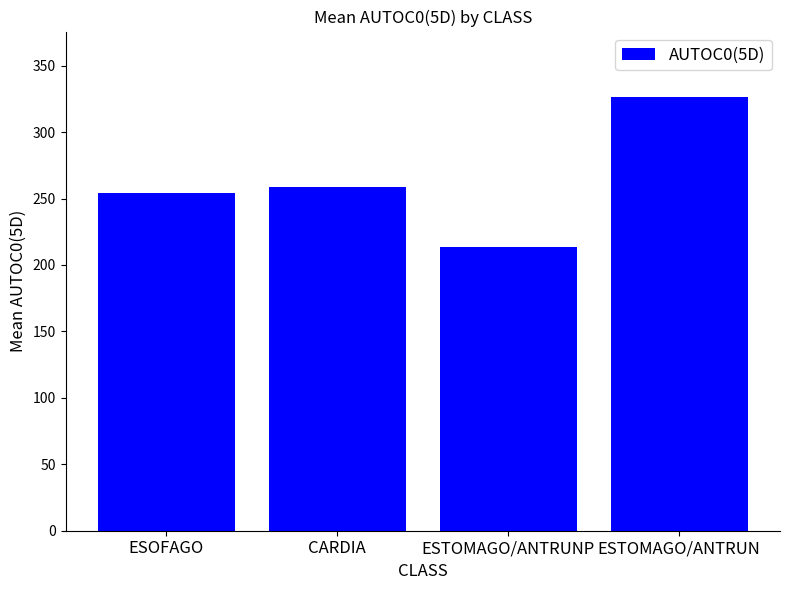

How many bars are there in total?

4